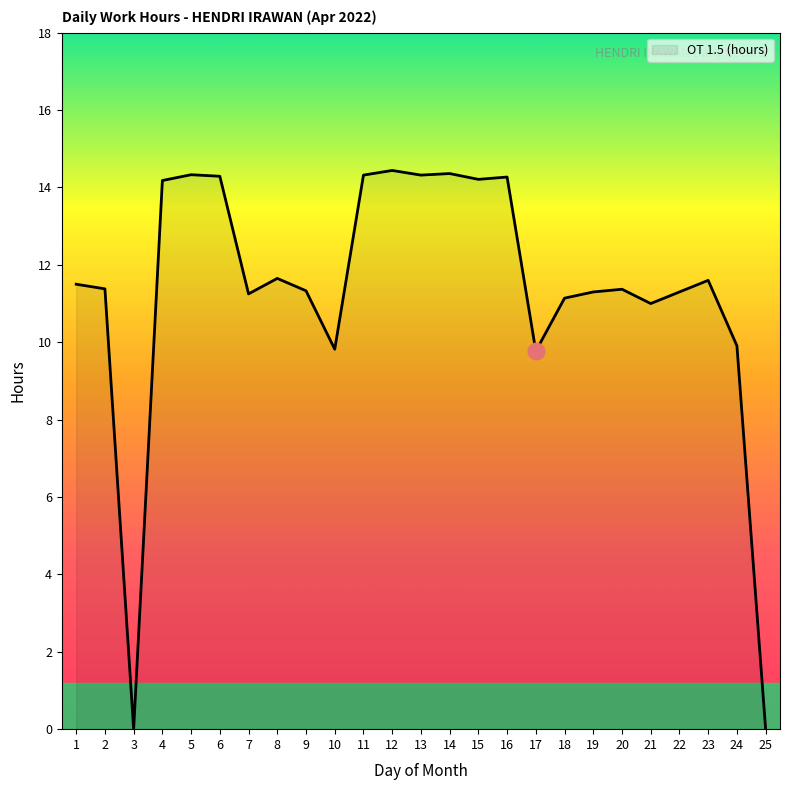

The value at 4 is 6.5. True or false?

False